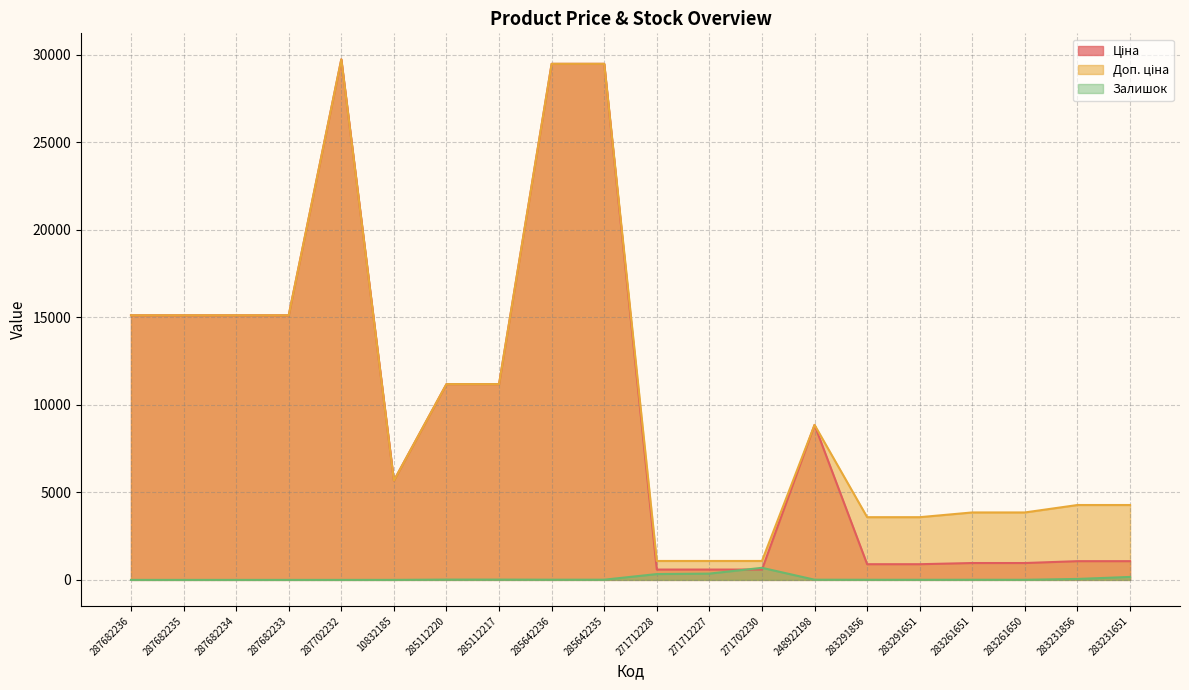

How many lines are shown in the chart?

3